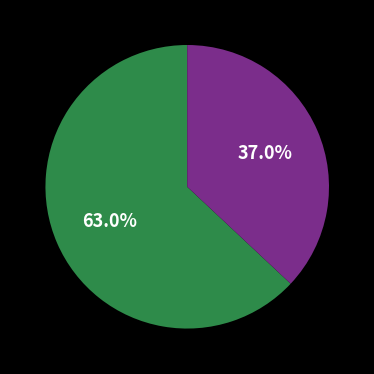

Is there a majority slice in this chart?

Yes